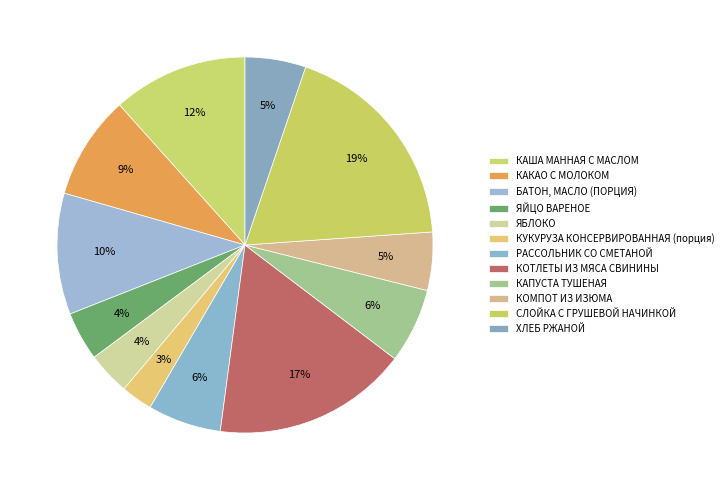

Which slice is the smallest?

КУКУРУЗА КОНСЕРВИРОВАННАЯ (порция)